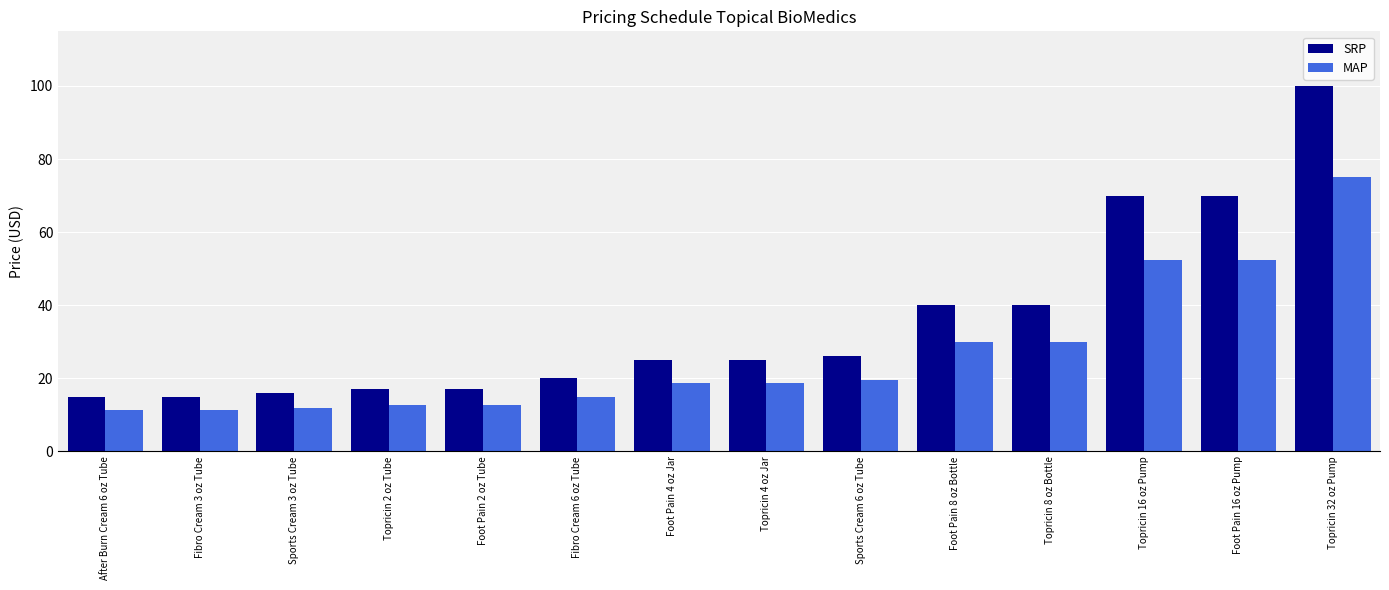

What is the maximum value for SRP?

100.0